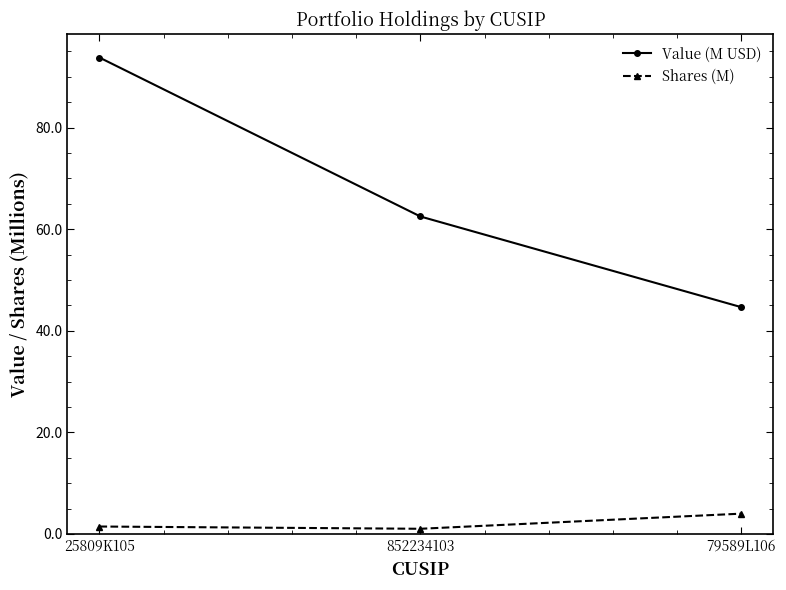

What is the label of the 3rd point from the left?

79589L106